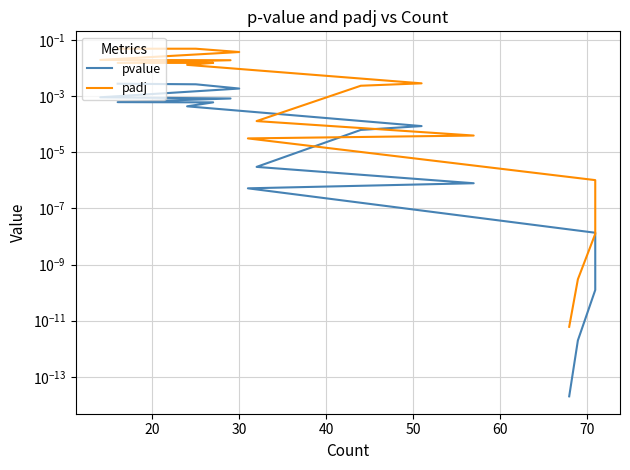

True or false: pvalue and padj intersect in this chart.

False